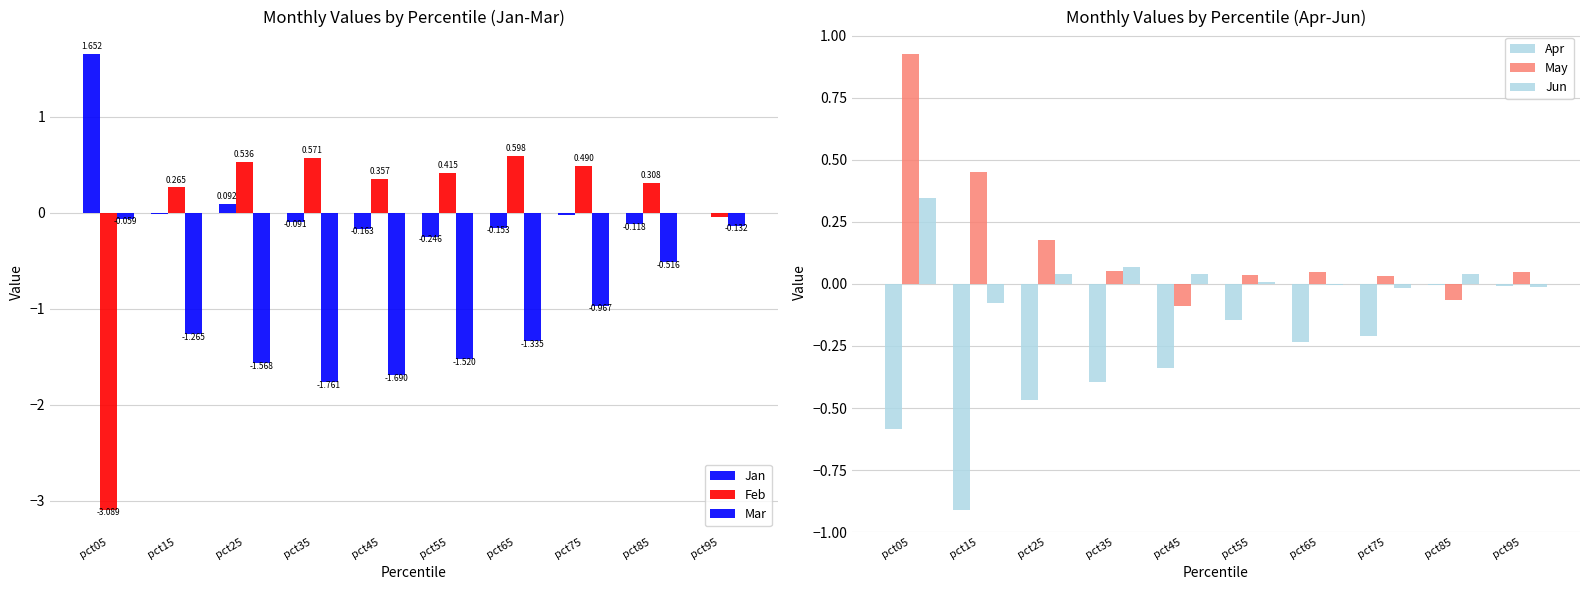

At how many categories does at least one series exceed -2?

10